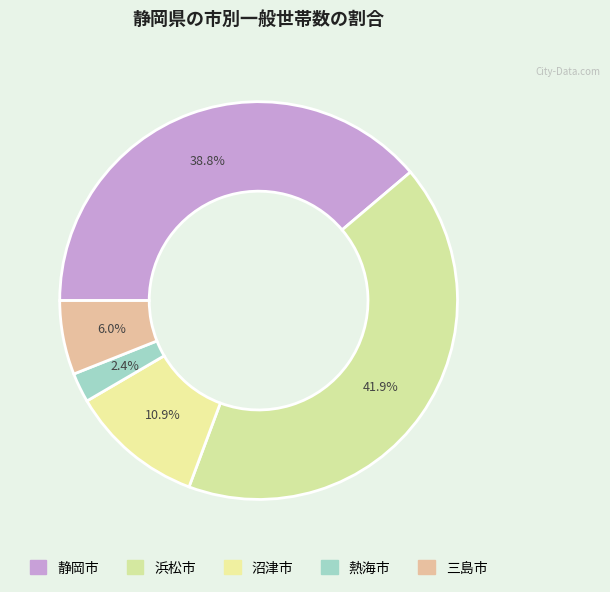

To the nearest percent, what portion does 三島市 represent?

6%